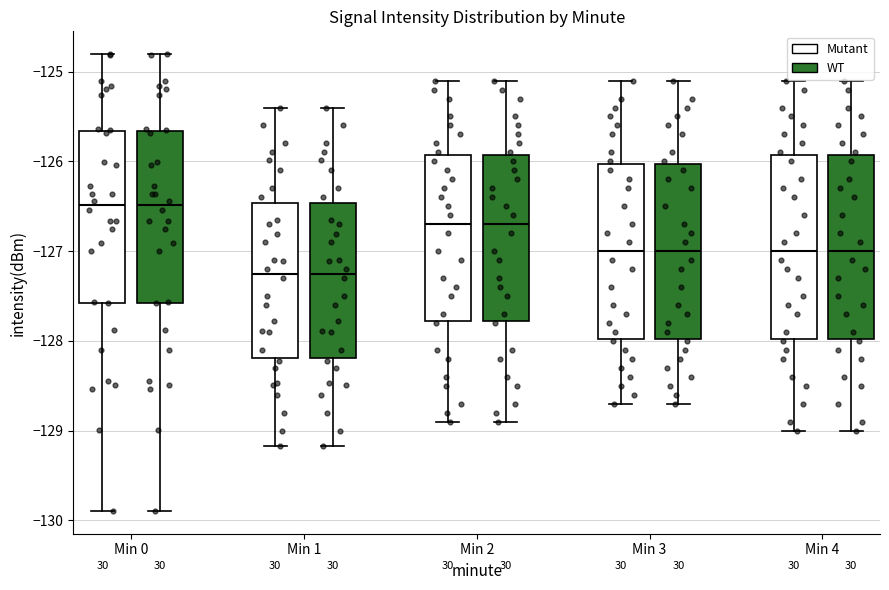

Reading left to right, transcribe this box plot: for each box, give where its median line is, the range the box spans, and where its two whiskers end, as read against the y-axis. The values are not printed on the chart, so give them approximately, as read against the axis.

Min 0 (Mutant): median -126.5, box -127.6 to -125.7, whiskers -129.9 to -124.8
Min 0 (WT): median -126.5, box -127.6 to -125.7, whiskers -129.9 to -124.8
Min 1 (Mutant): median -127.2, box -128.2 to -126.5, whiskers -129.2 to -125.4
Min 1 (WT): median -127.2, box -128.2 to -126.5, whiskers -129.2 to -125.4
Min 2 (Mutant): median -126.7, box -127.8 to -125.9, whiskers -128.9 to -125.1
Min 2 (WT): median -126.7, box -127.8 to -125.9, whiskers -128.9 to -125.1
Min 3 (Mutant): median -127.0, box -128.0 to -126.0, whiskers -128.7 to -125.1
Min 3 (WT): median -127.0, box -128.0 to -126.0, whiskers -128.7 to -125.1
Min 4 (Mutant): median -127.0, box -128.0 to -125.9, whiskers -129.0 to -125.1
Min 4 (WT): median -127.0, box -128.0 to -125.9, whiskers -129.0 to -125.1